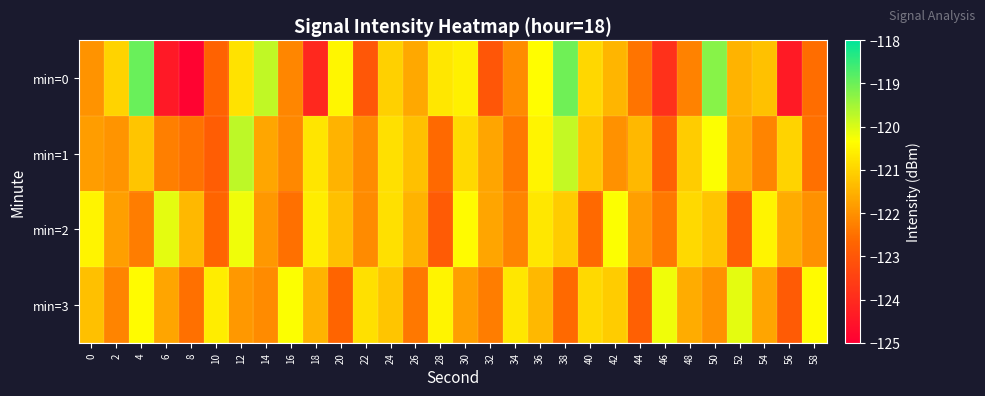

Rank the series at 36 from lowest to highest value.

min=3, min=2, min=1, min=0